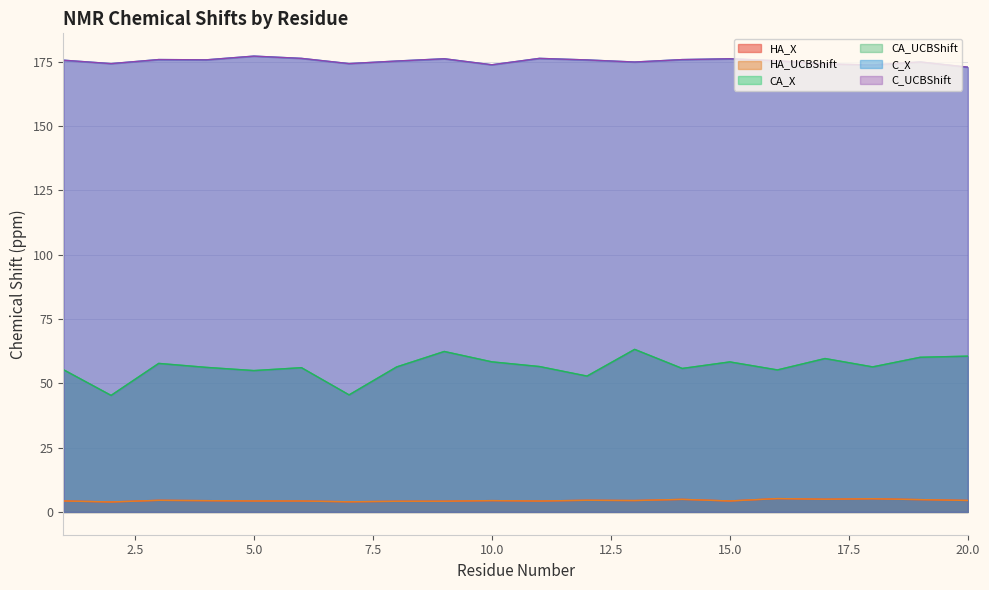

How many lines are shown in the chart?

6